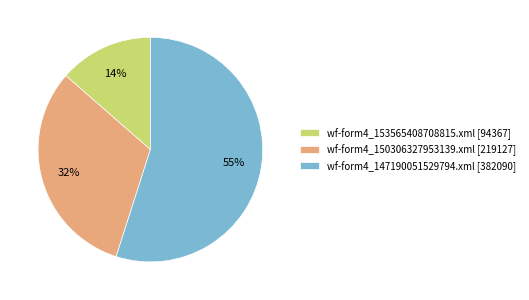

What percentage is the wf-form4_150306327953139.xml [219127] slice, to the nearest percent?

32%